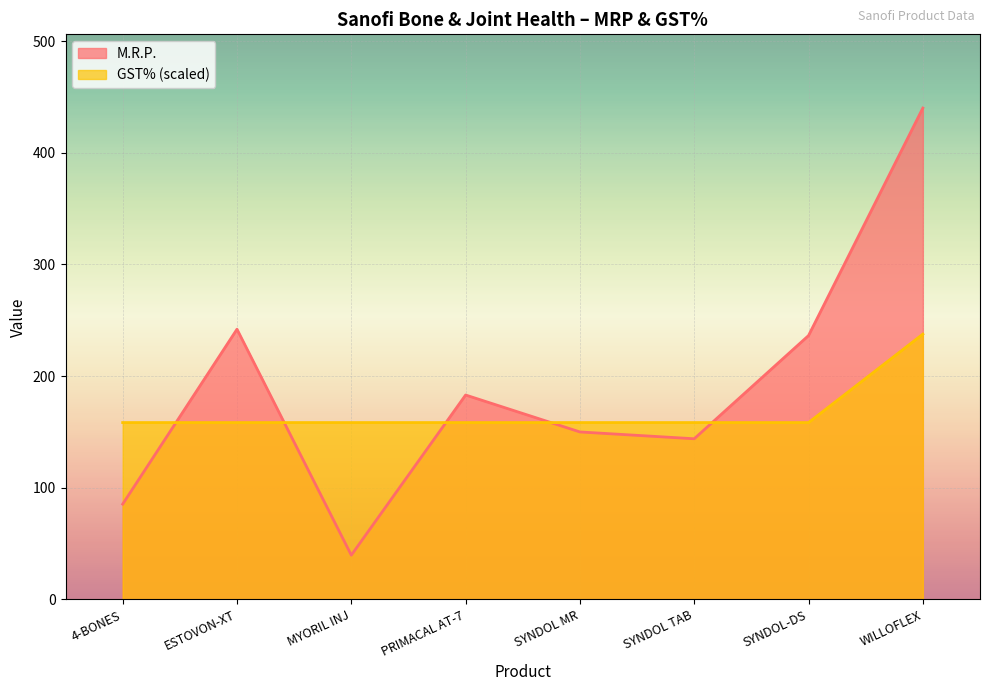

At which label does M.R.P. reach its minimum?

MYORIL INJ